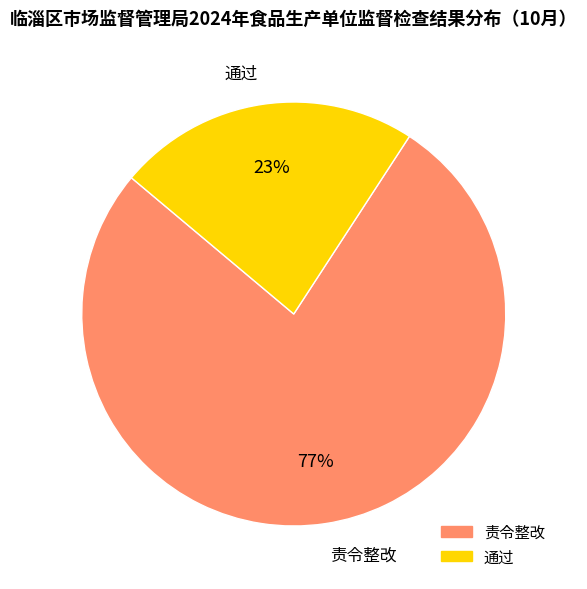

Is there a majority slice in this chart?

Yes